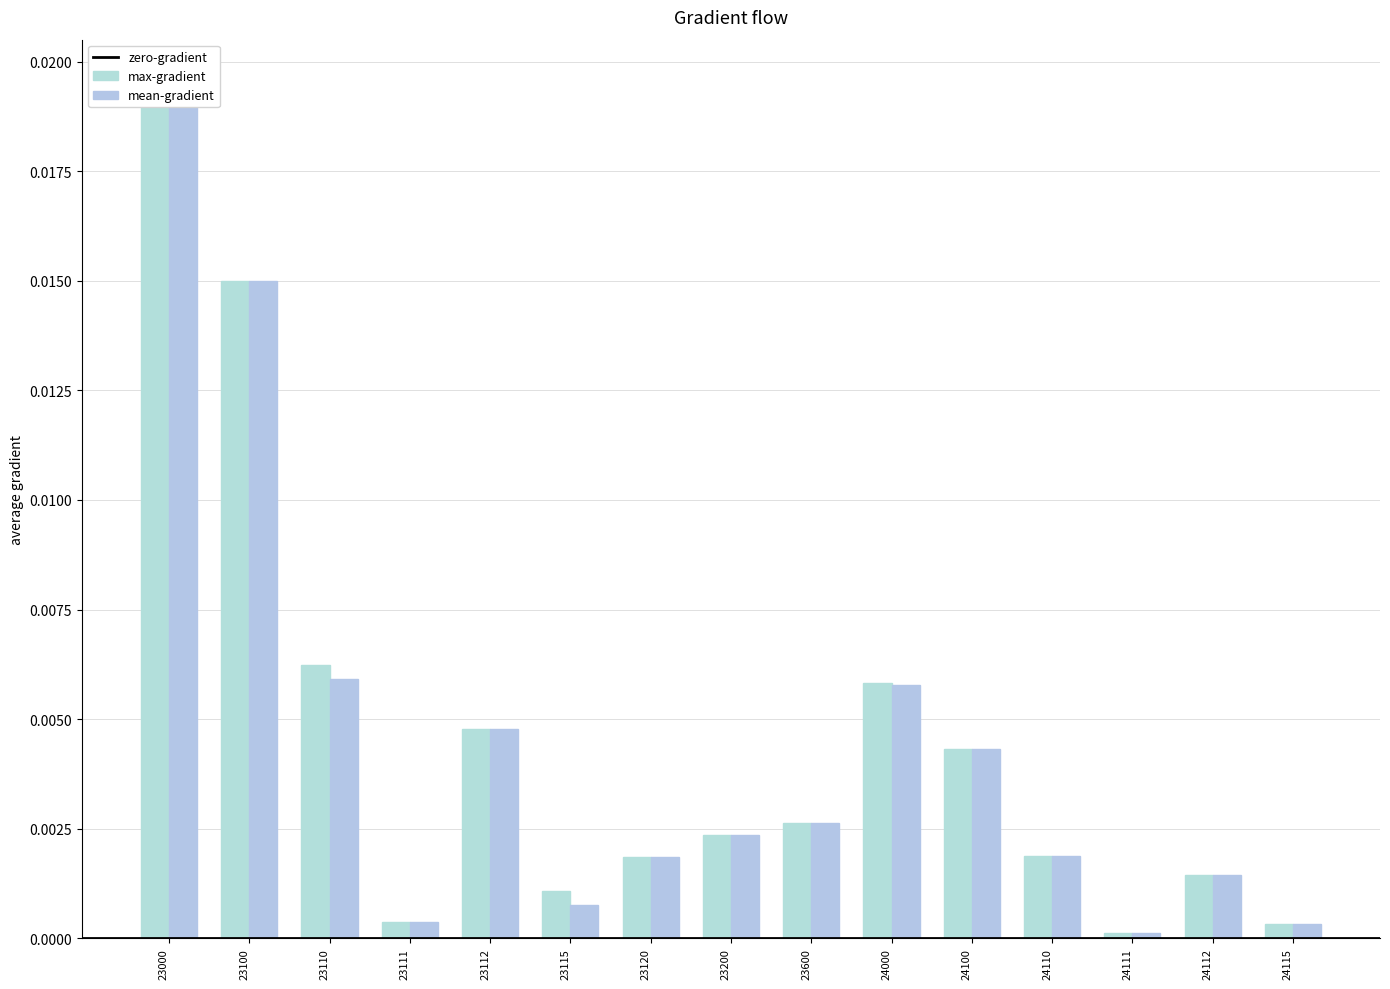

Which label corresponds to the largest value in the chart?

23000